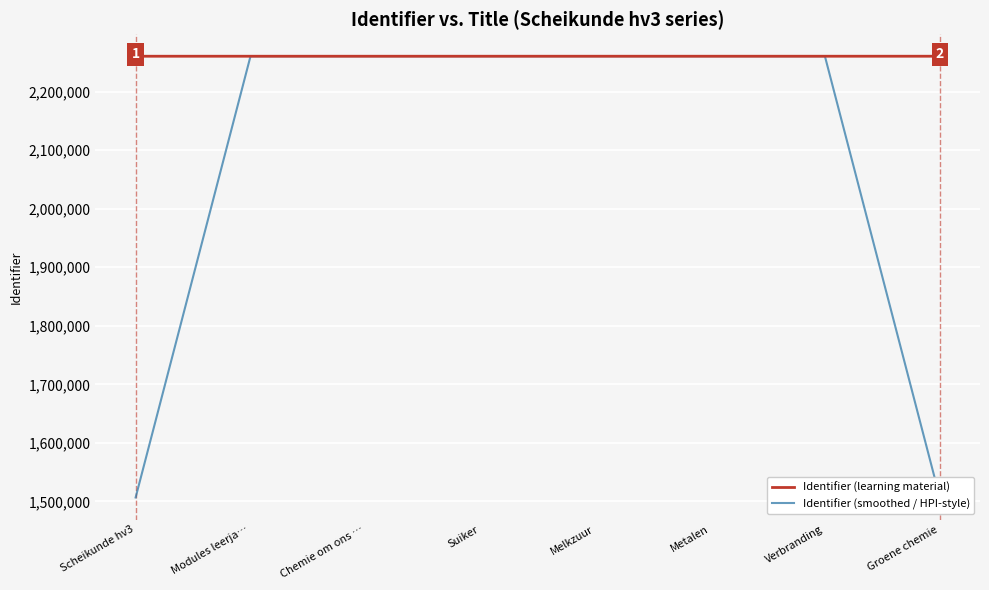

What is the sum of the Identifier (learning material) values at Chemie om ons … and Metalen?

4520499.0